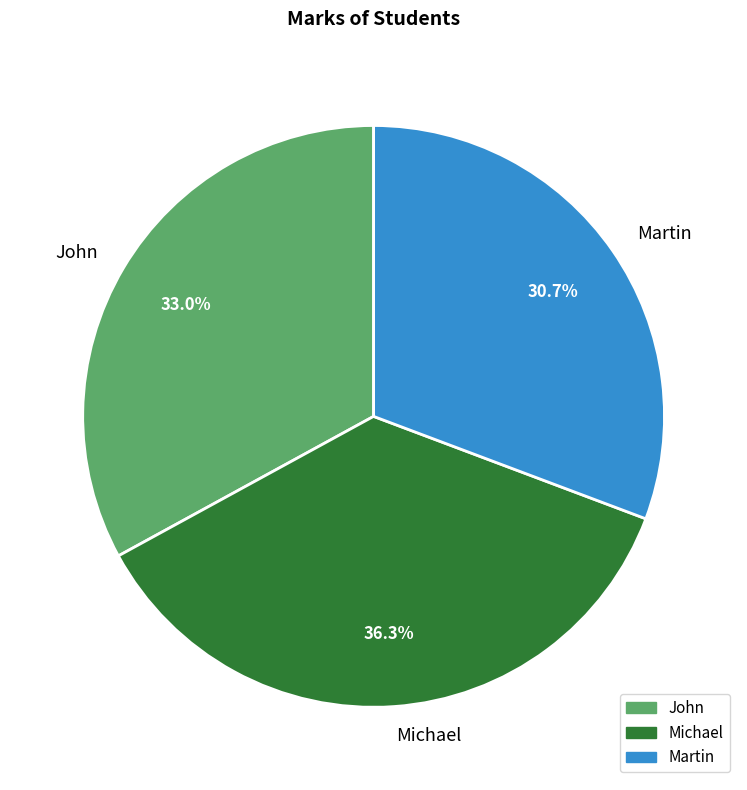

How many slices are in this pie chart?

3